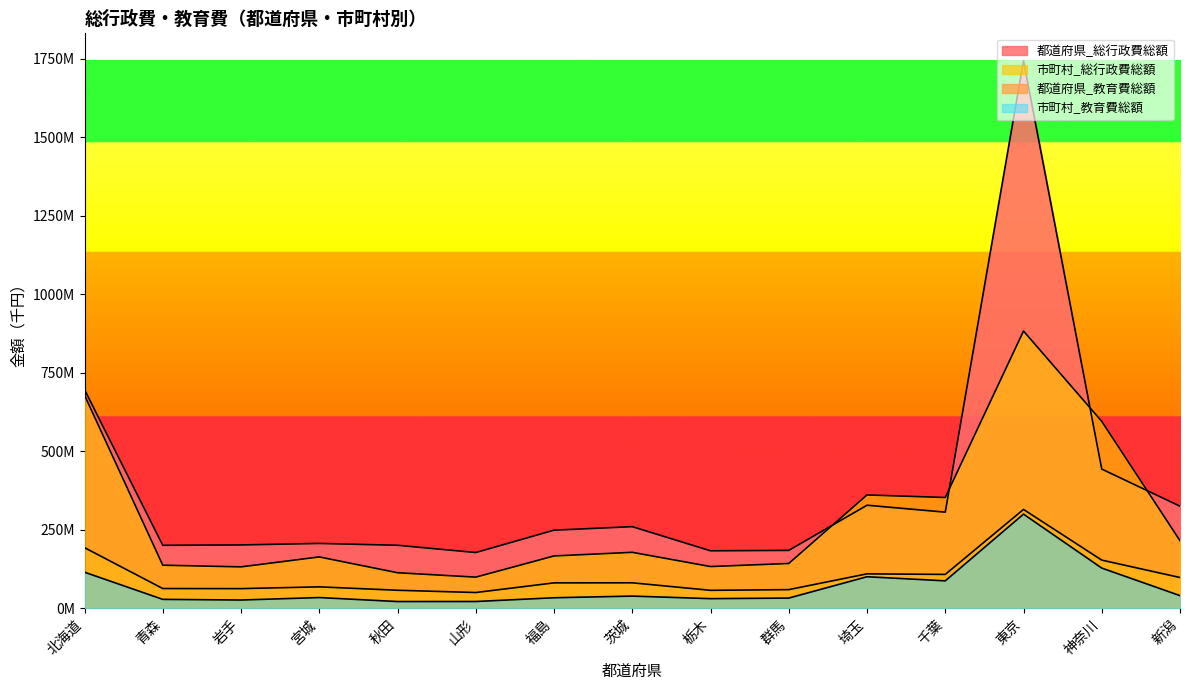

True or false: 都道府県_教育費総額 has a value of 62901583 at 岩手.

True